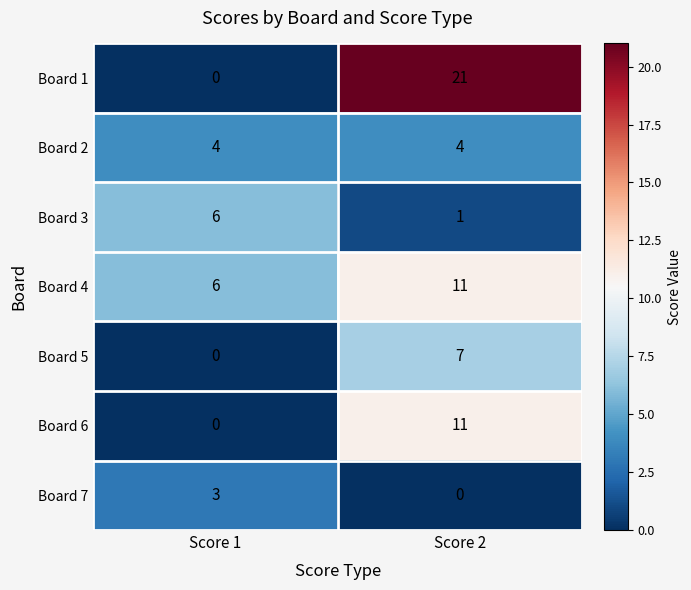

Where is Board 5 nearest to the value 3?

Score 1